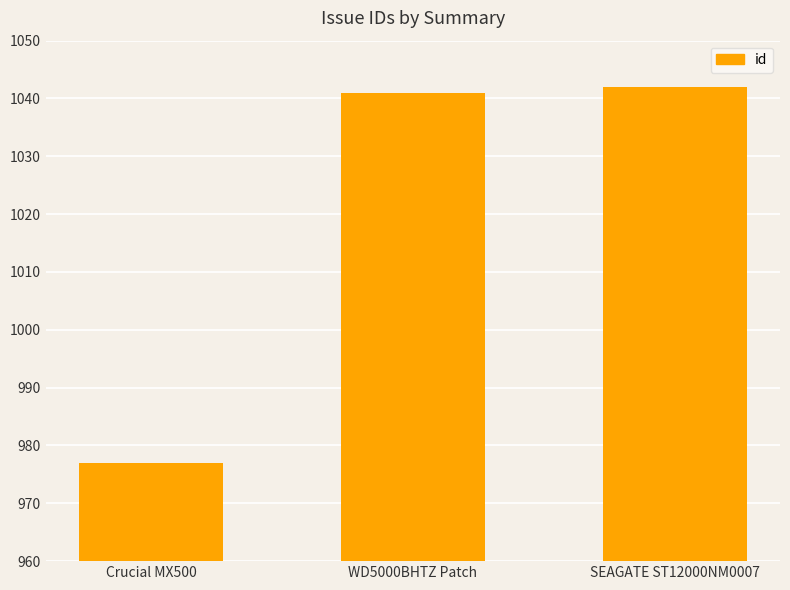

Does the chart contain any negative values?

No